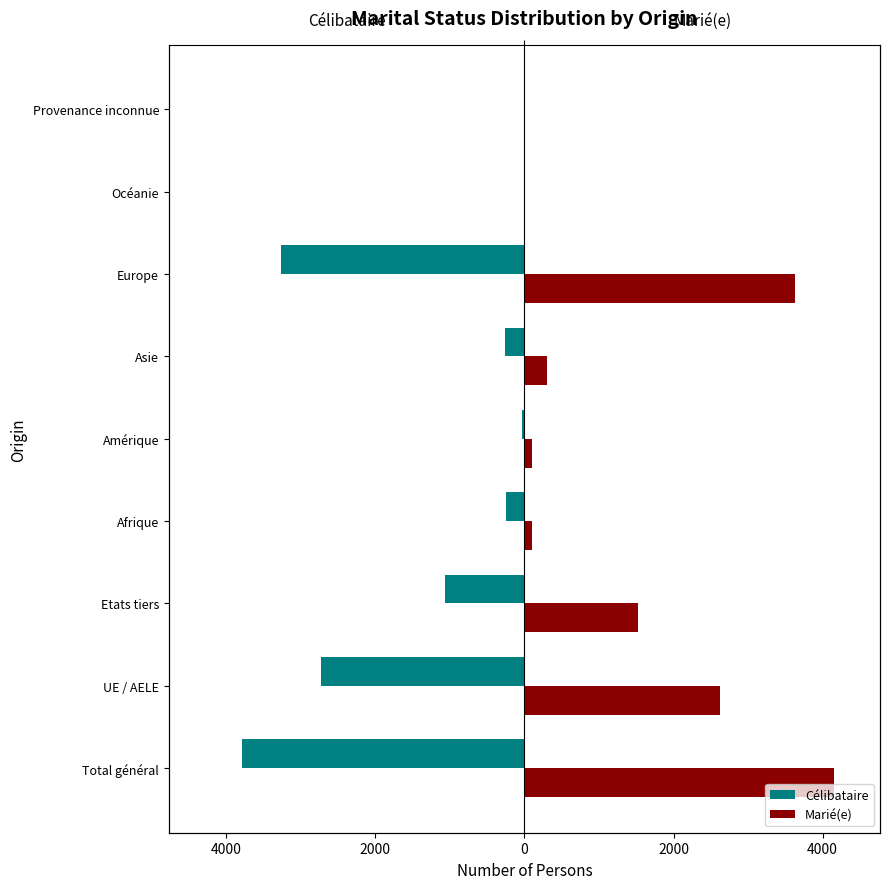

Which series has the largest total across all categories?

Marié(e)